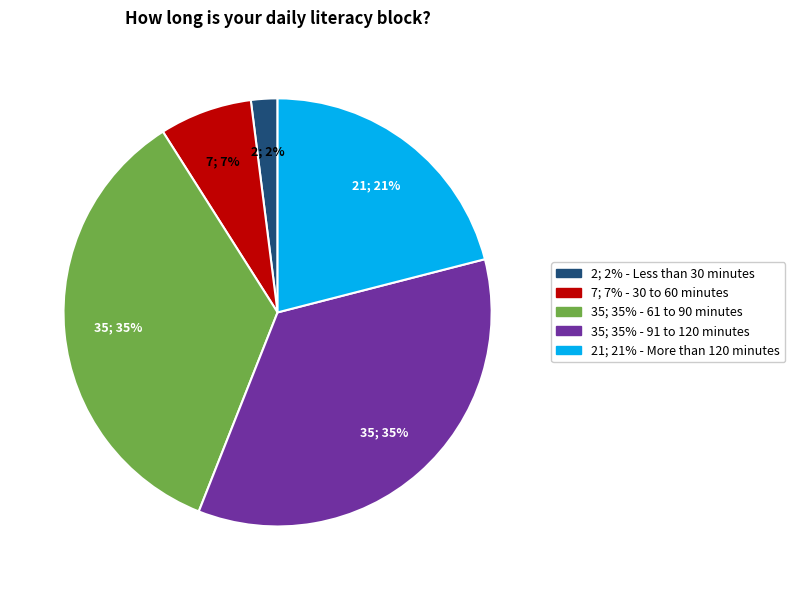

Count the number of slices in the pie.

5